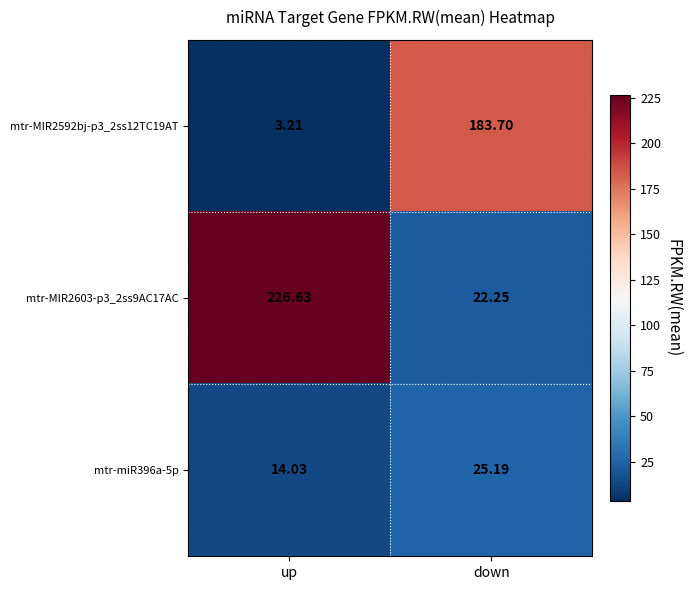

At which label does mtr-miR396a-5p reach its peak?

down